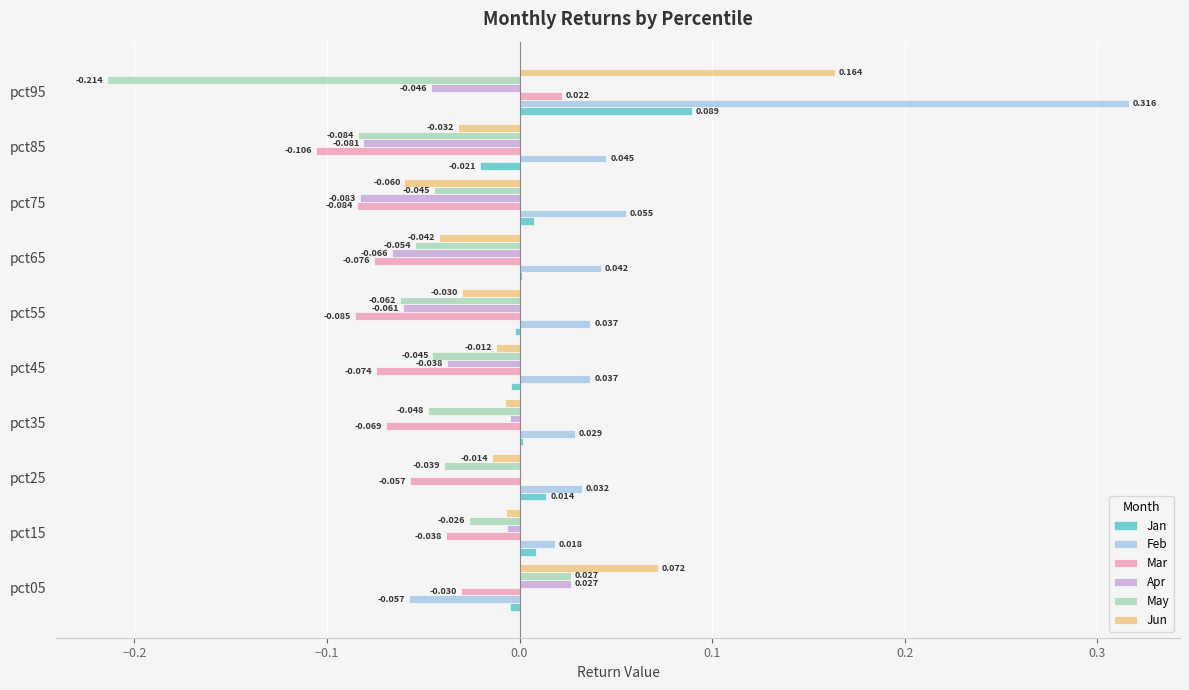

Is the value of Jan at pct55 greater than the value of Apr at pct05?

No